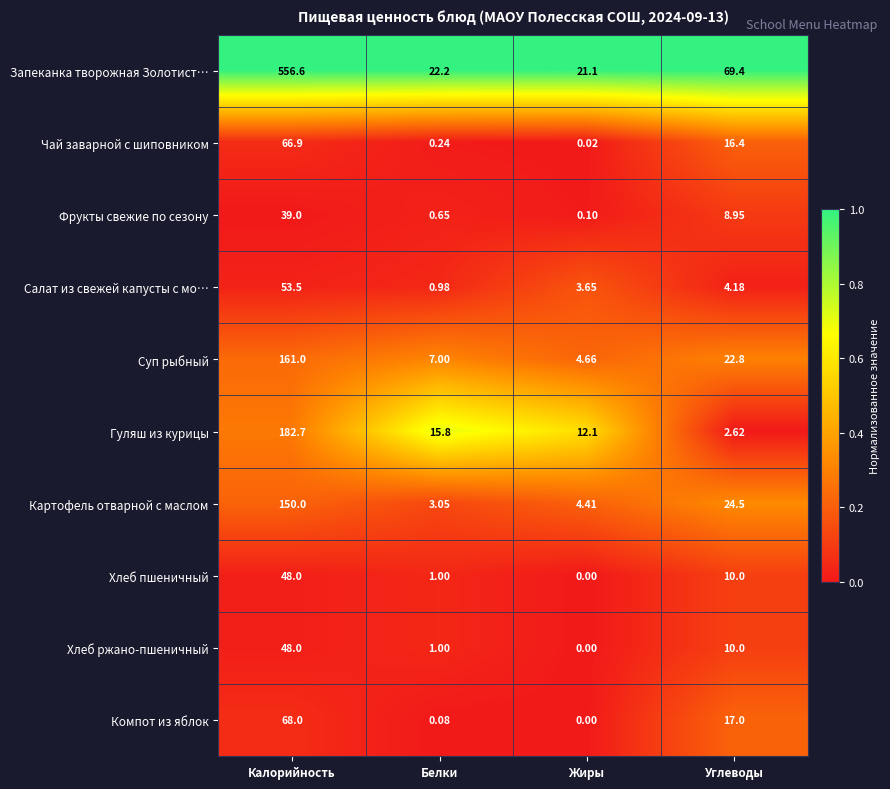

Which category has the highest value in the Запеканка творожная Золотист… series?

Калорийность